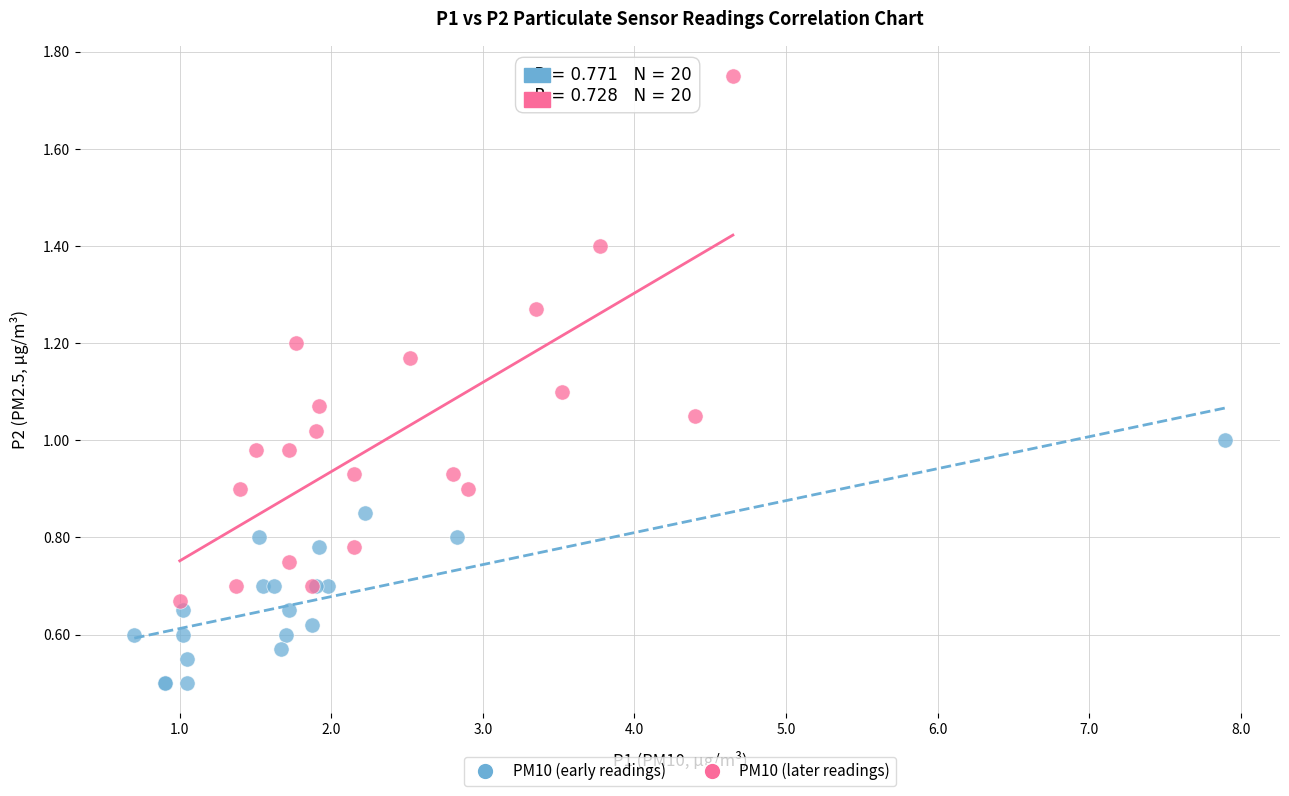

Which series contains the lowest Y value?

PM10 (early readings)